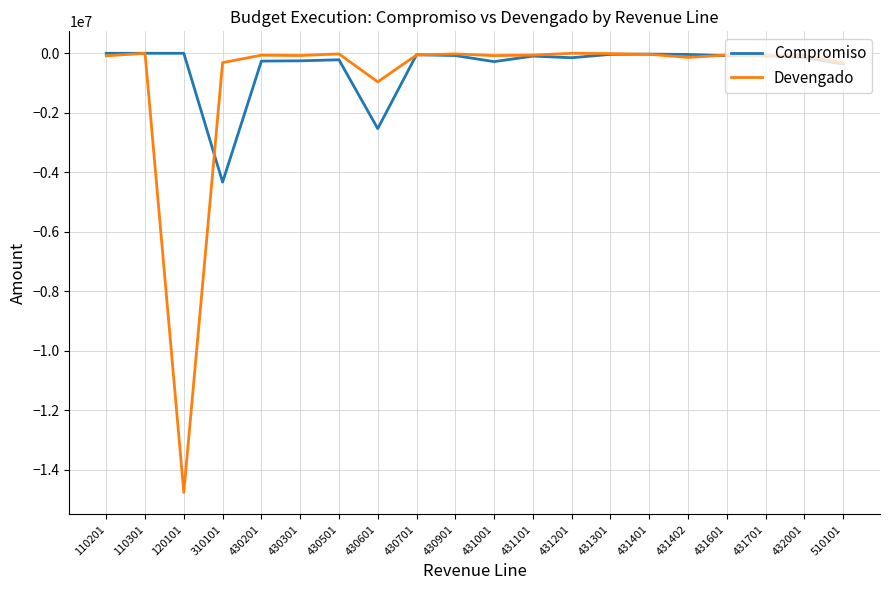

What is the difference between the second highest and minimum values in the Devengado series?

14757936.3